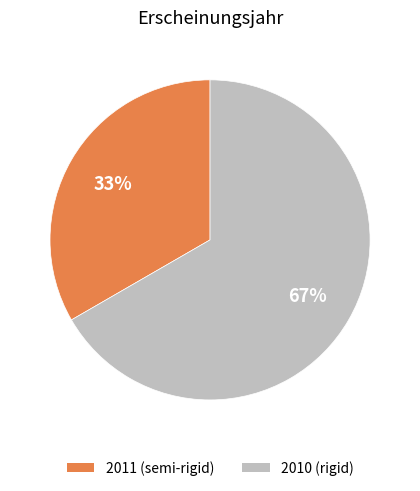

To the nearest percent, what is the average slice percentage?

50%